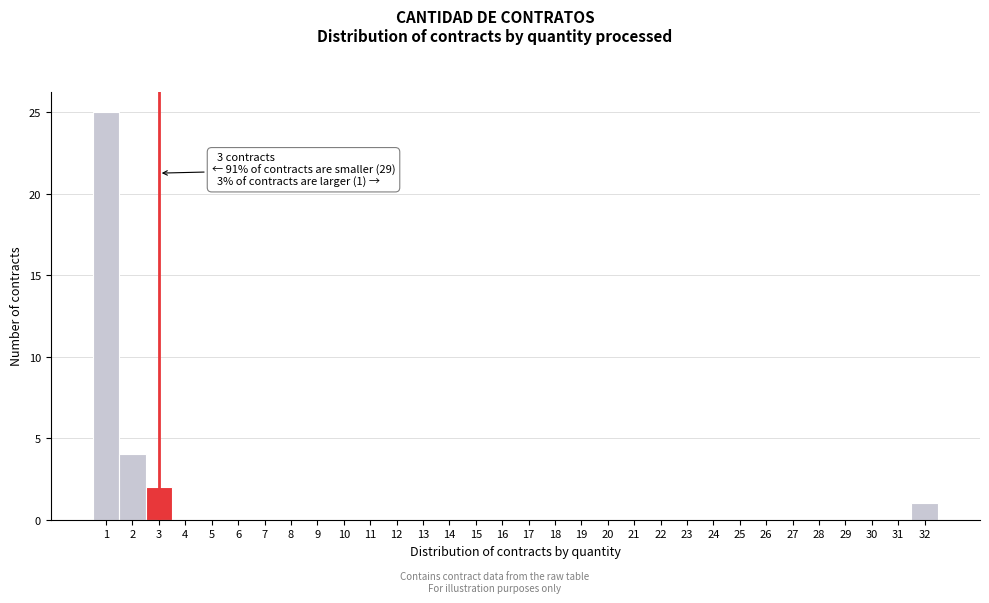

Over which range of the x-axis is the bar tallest?

0.5 to 1.5